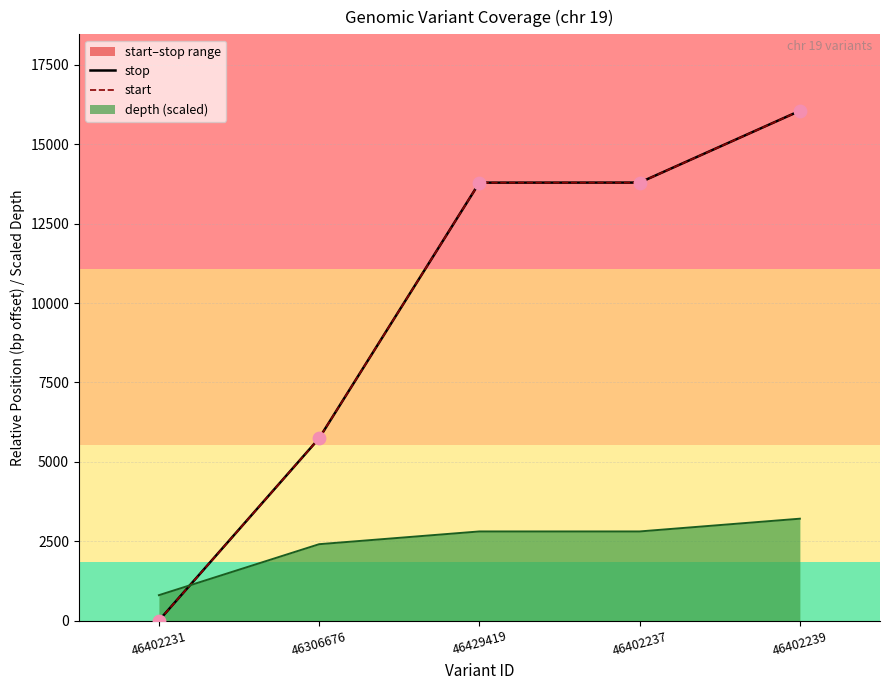

What is the minimum value for depth (scaled)?

802.8